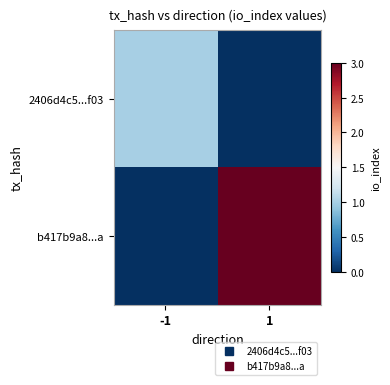

At which category does the chart reach its peak across all series?

1